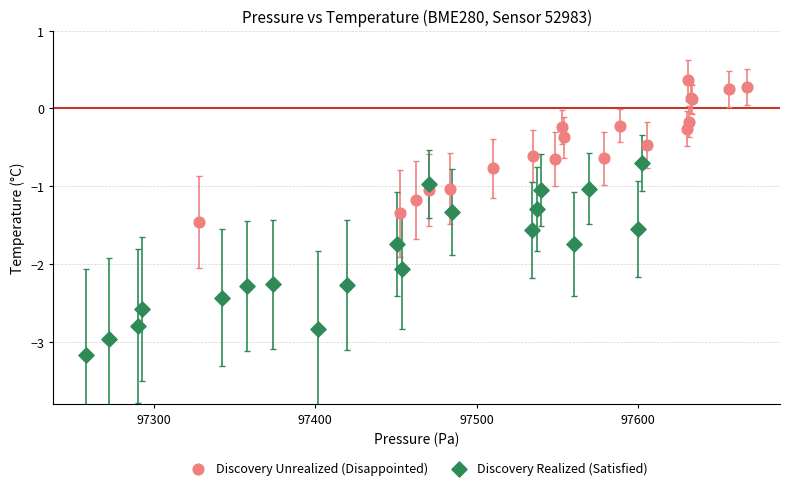

Which series has the widest spread of Y values?

Discovery Realized (Satisfied)